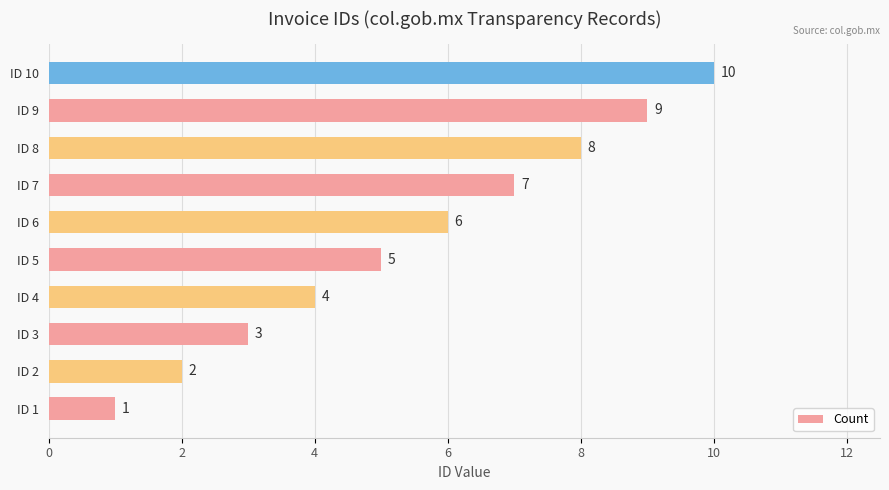

How many data points are less than 6?

5